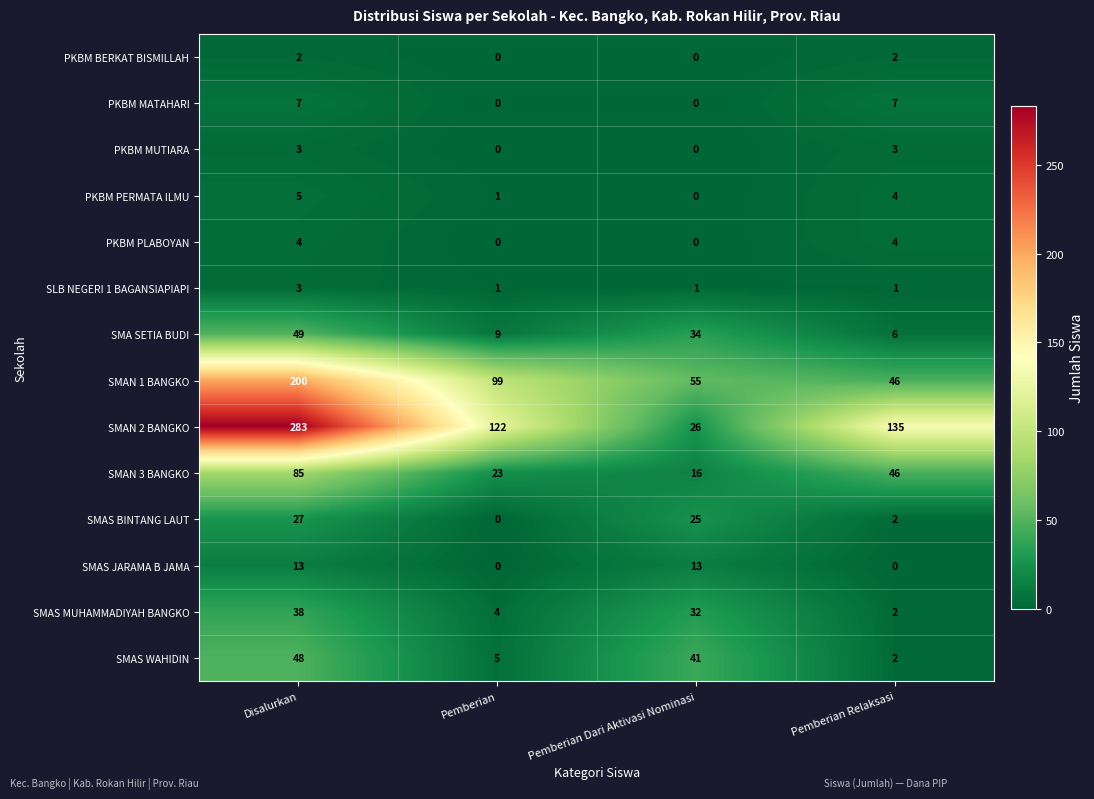

Which series has the largest total across all categories?

SMAN 2 BANGKO